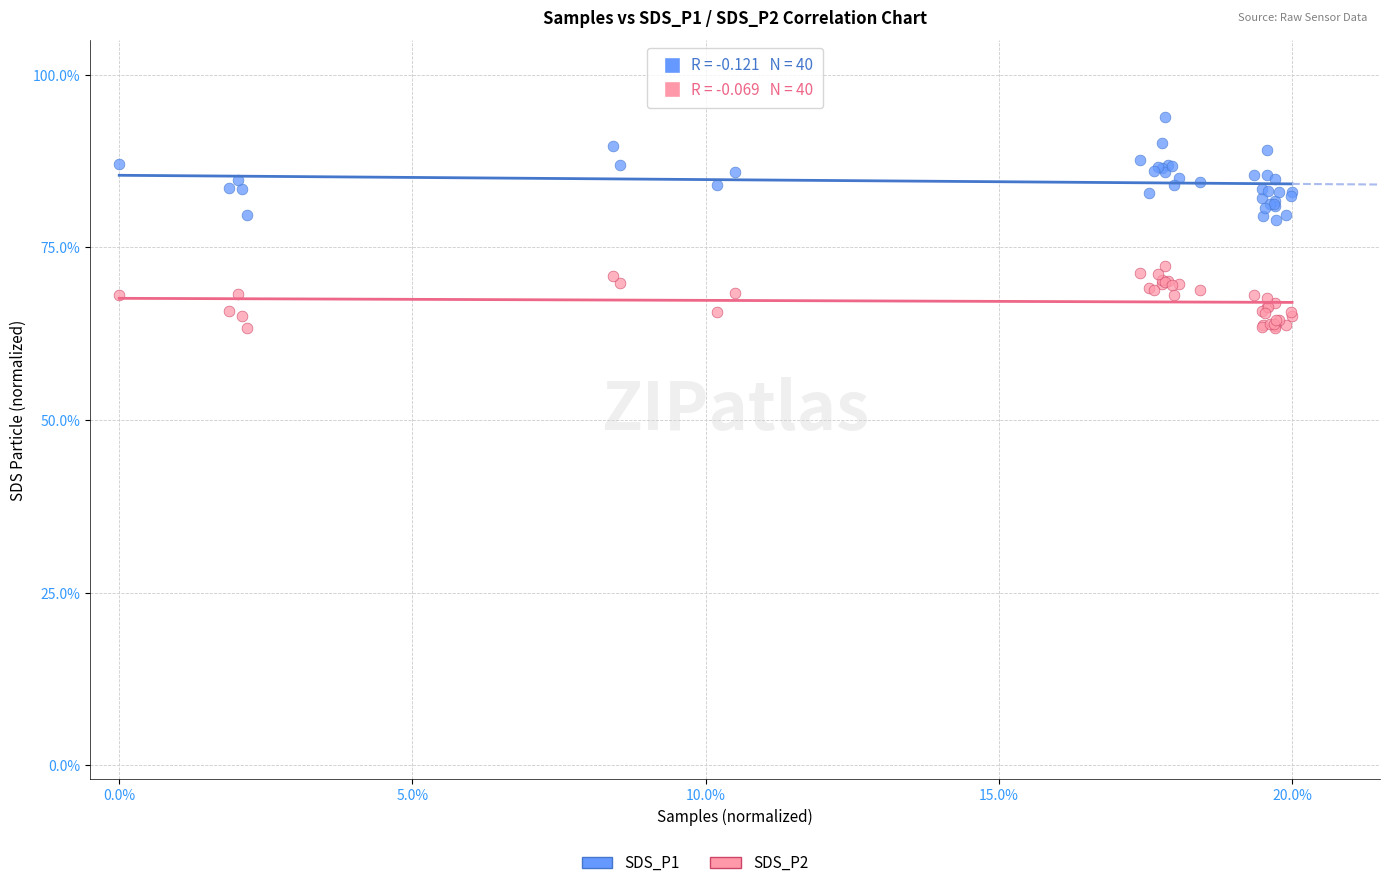

Which series reaches the minimum Y coordinate?

SDS_P2